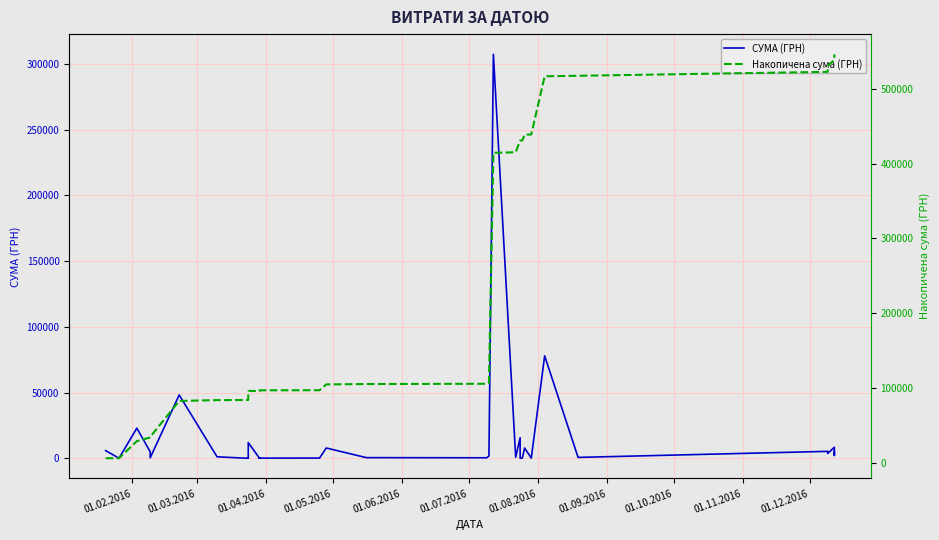

True or false: Накопичена сума (ГРН) has more than 1 points higher than both neighbors.

False